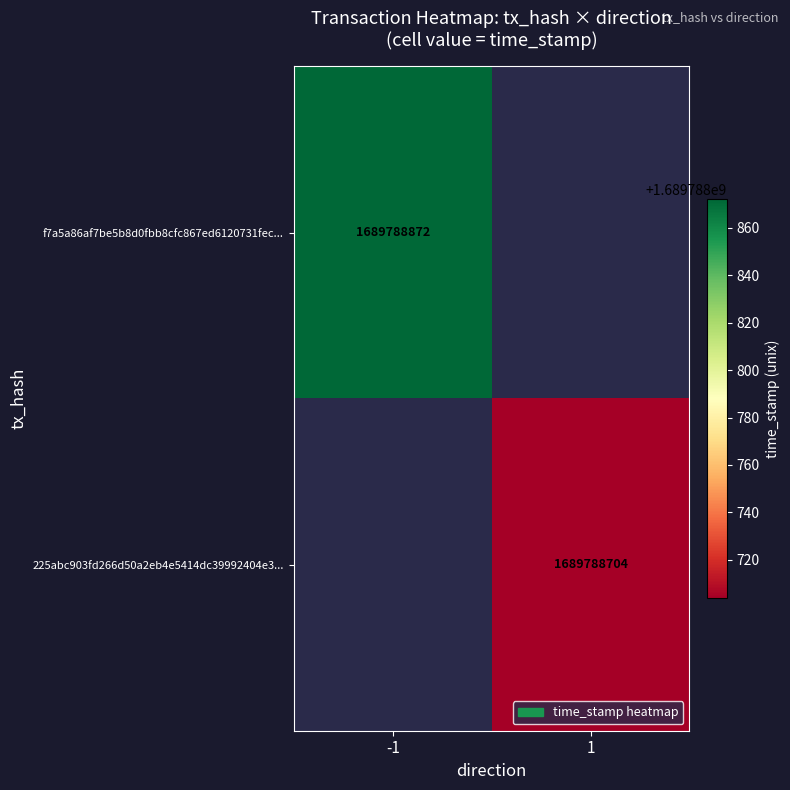

The f7a5a86af7be5b8d0fbb8cfc867ed6120731fec series shows 753510254 at time_stamp. True or false?

False